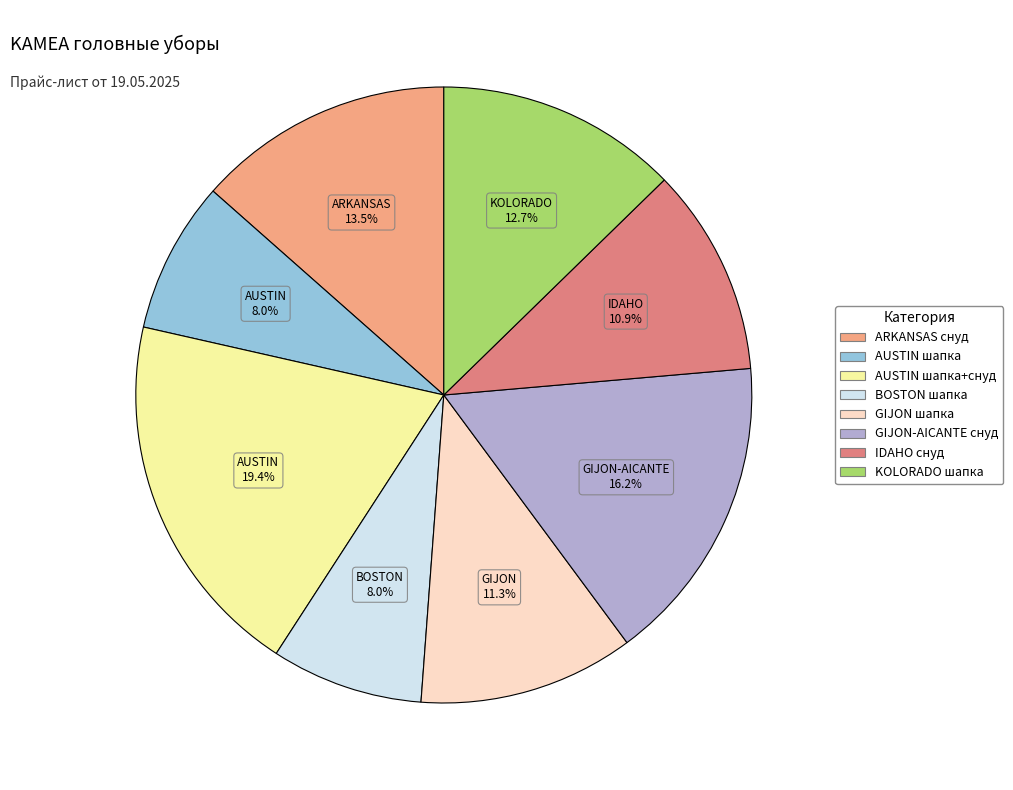

Is there a majority slice in this chart?

No